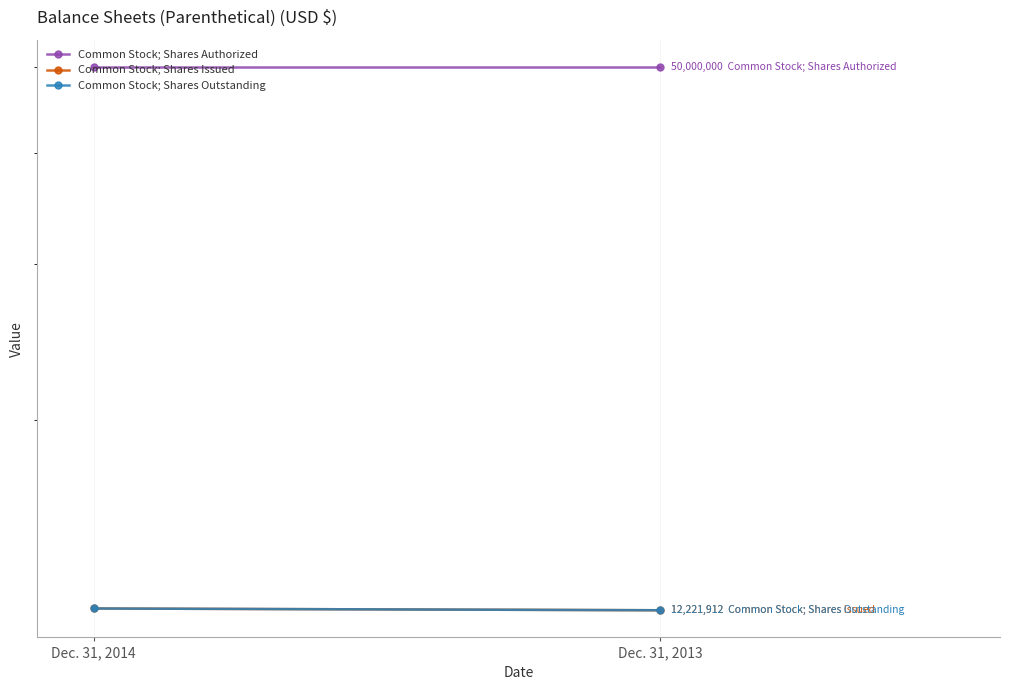

What is the value of the Common Stock; Shares Issued point at the 1st from the left?

12277912